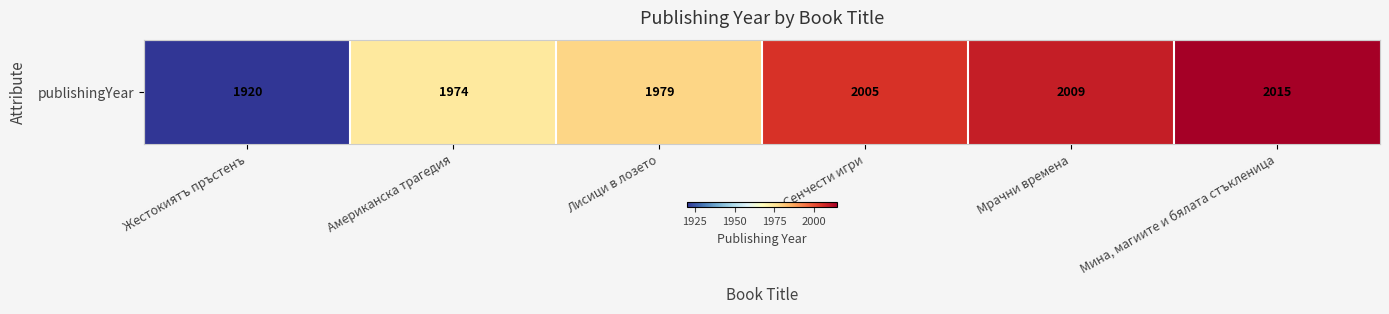

Reading left to right, transcribe all the data shown in this chart.

Жестокиятъ пръстенъ=1920	Американска трагедия=1974	Лисици в лозето=1979	Сенчести игри=2005	Мрачни времена=2009	Мина, магиите и бялата стъкленица=2015